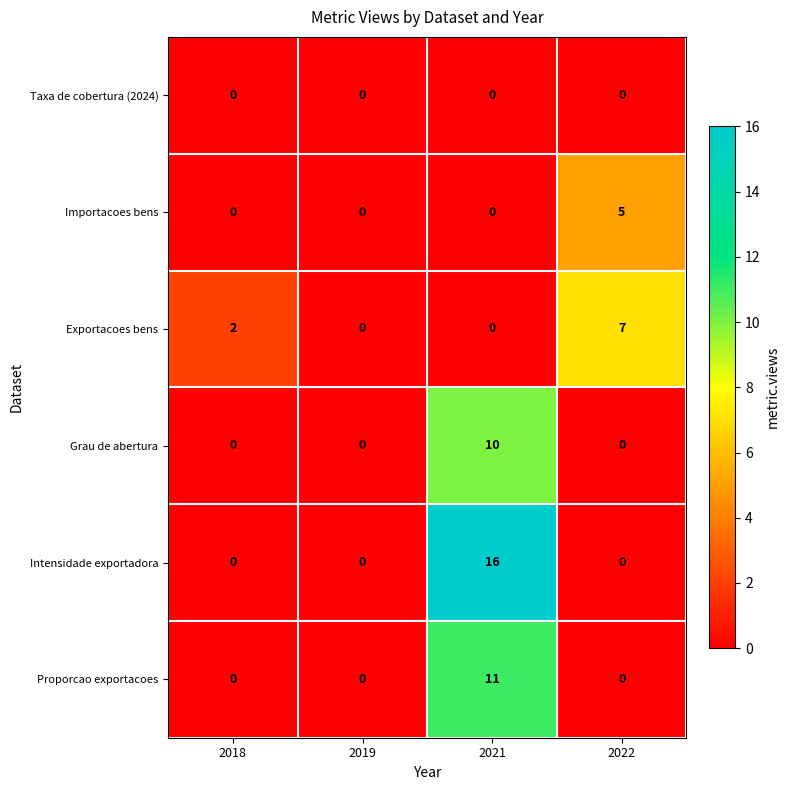

At which category does the chart reach its peak across all series?

2021